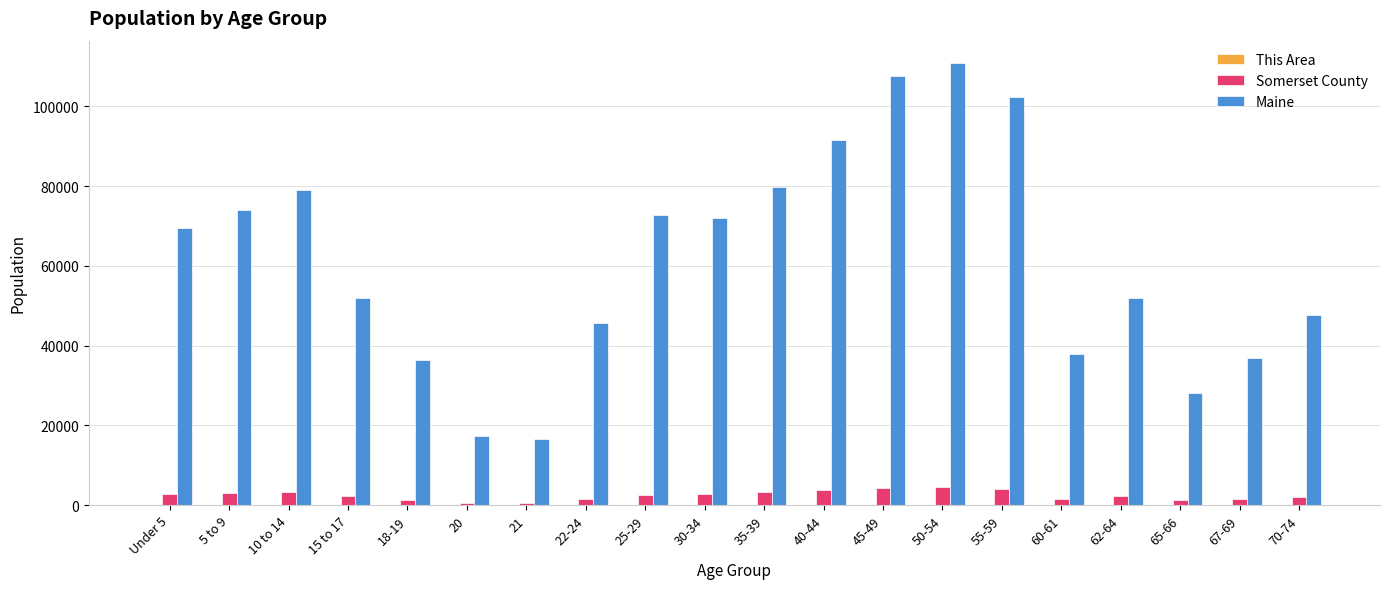

The value of Maine at 20 is 28644. True or false?

False